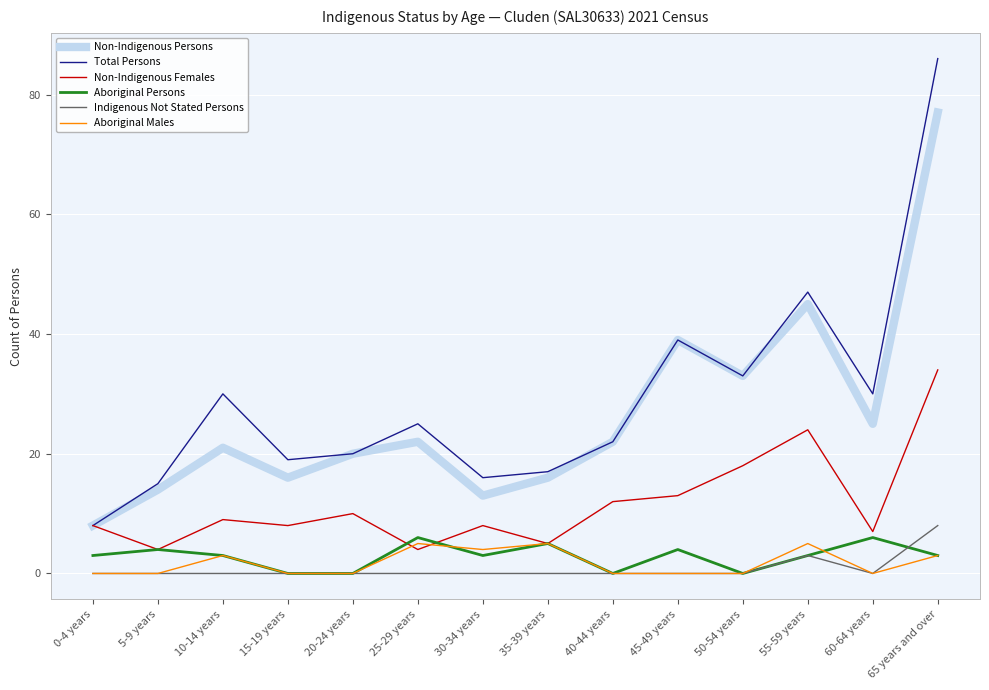

Count the Aboriginal Persons values in the range 0 to 4.

11